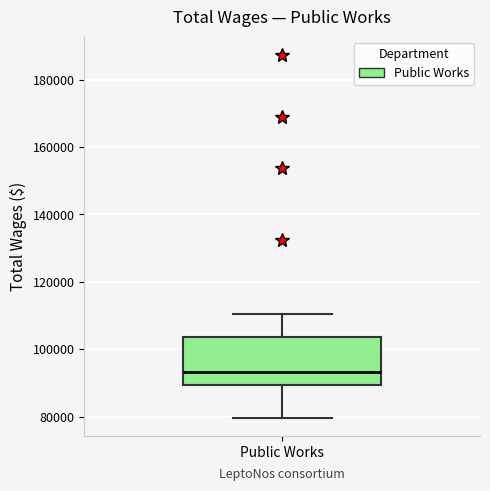

Read this box plot against the y-axis: the position of the median line, the range covered by the box, and the ends of both whiskers. The values are not printed on the chart, so give them approximately, as read against the axis.

median 94000, box 90000 to 104000, whiskers 80000 to 110000